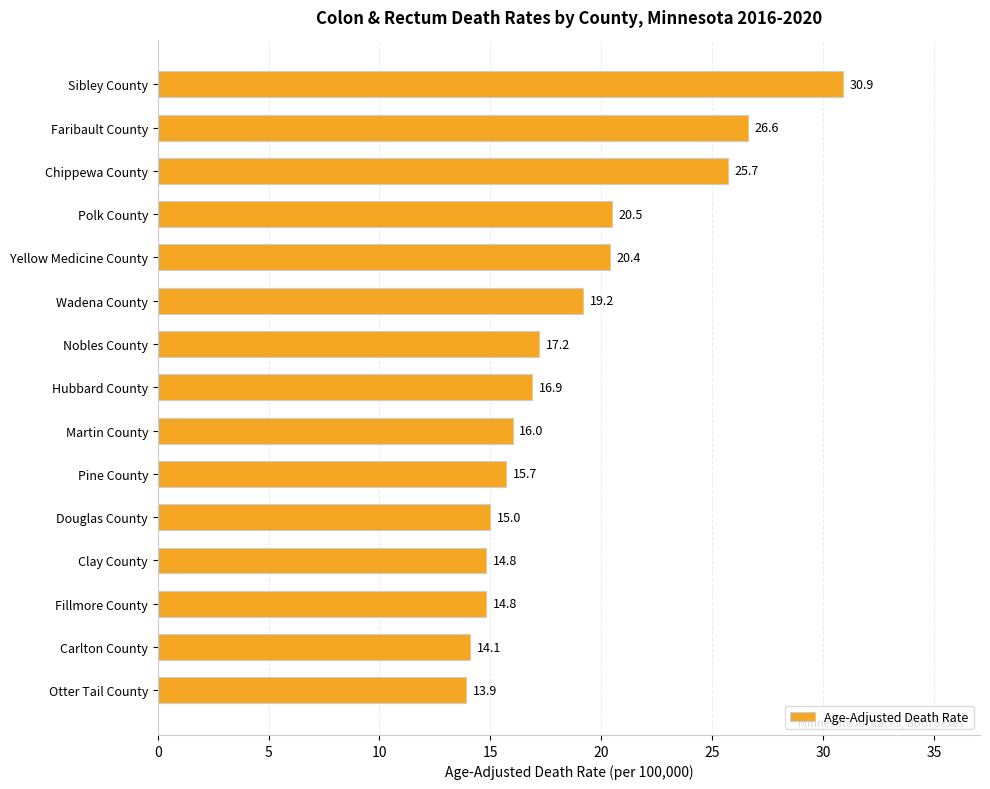

The value at Sibley County is 30.9. True or false?

True